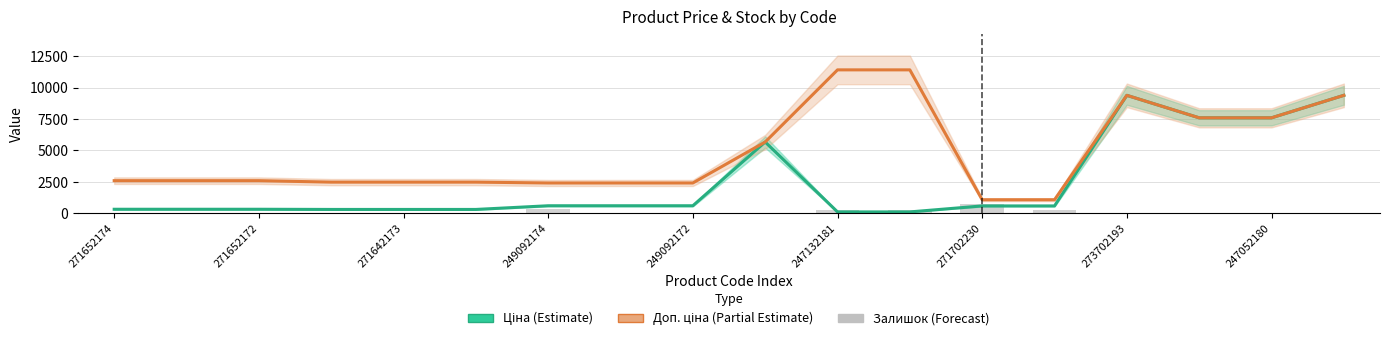

What is the sum of all Залишок values?

2120.0